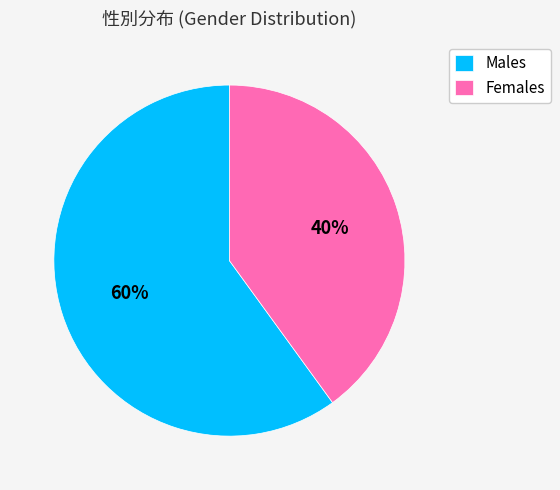

What percentage is the Males slice, to the nearest percent?

60%